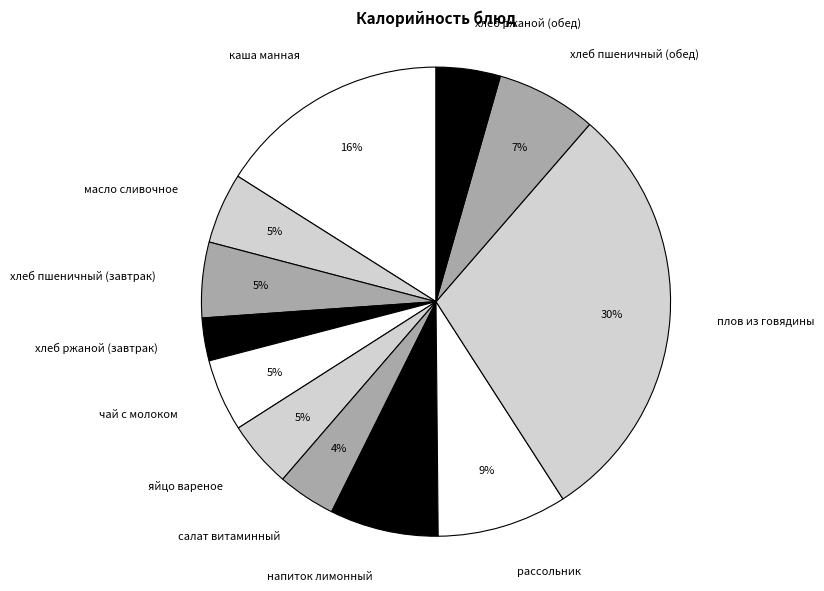

To the nearest percent, what is the average slice percentage?

8%